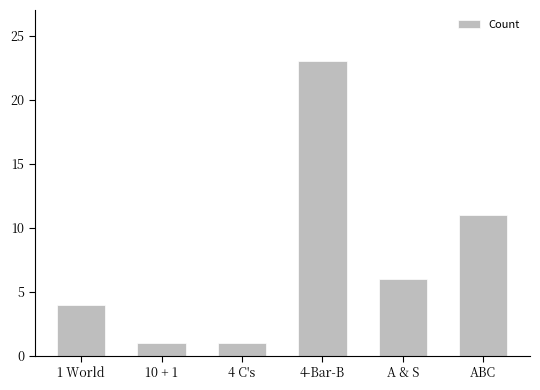

What is the approximate value at ABC, to the nearest 10?

10